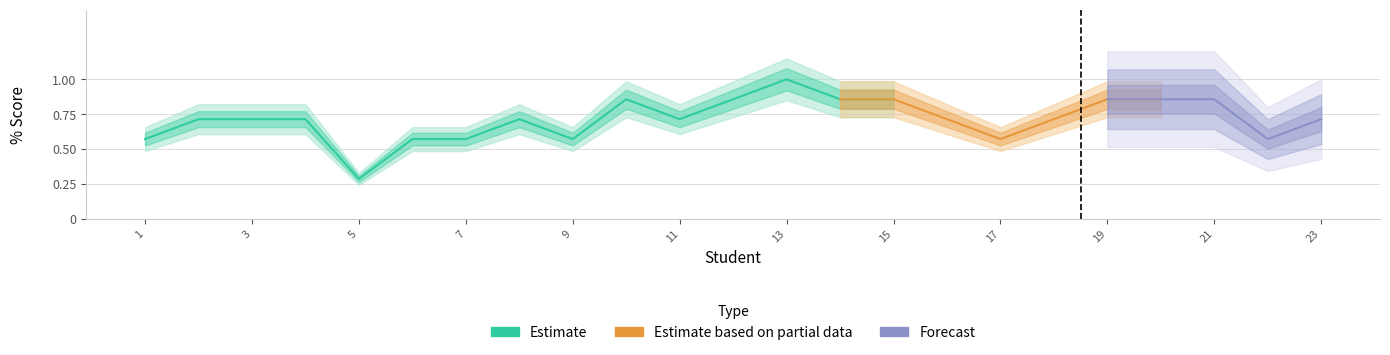

What is the value of the Estimate based on partial data point at the 7th from the left?

0.6